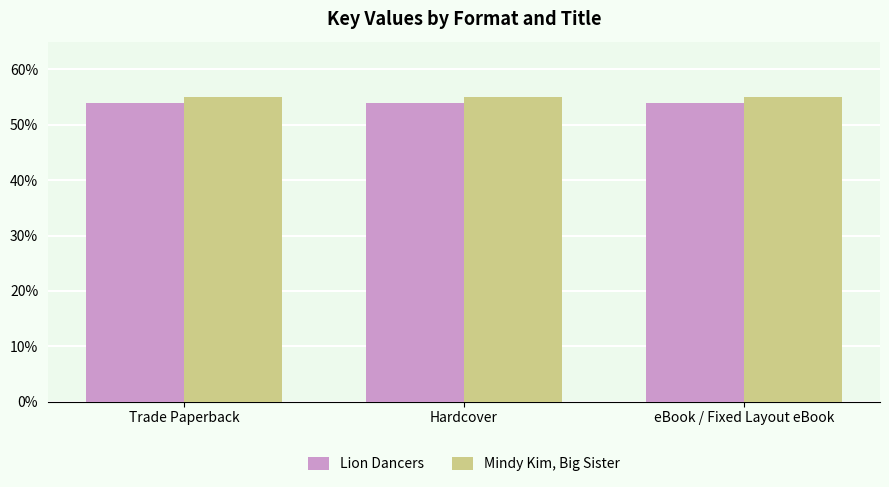

What position from the left is Hardcover?

2